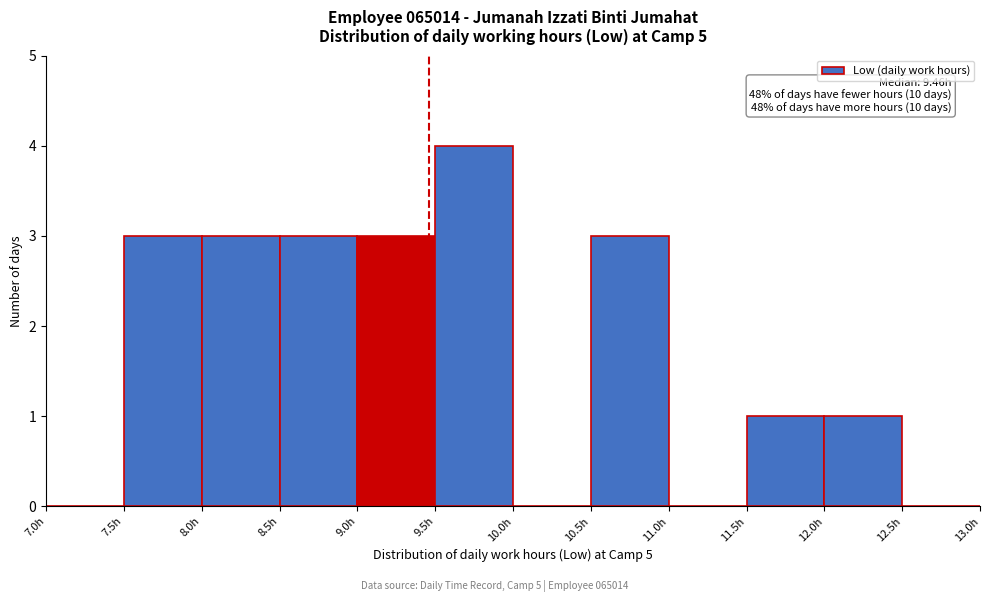

Which range on the x-axis has the tallest bar?

9.5 to 10.0